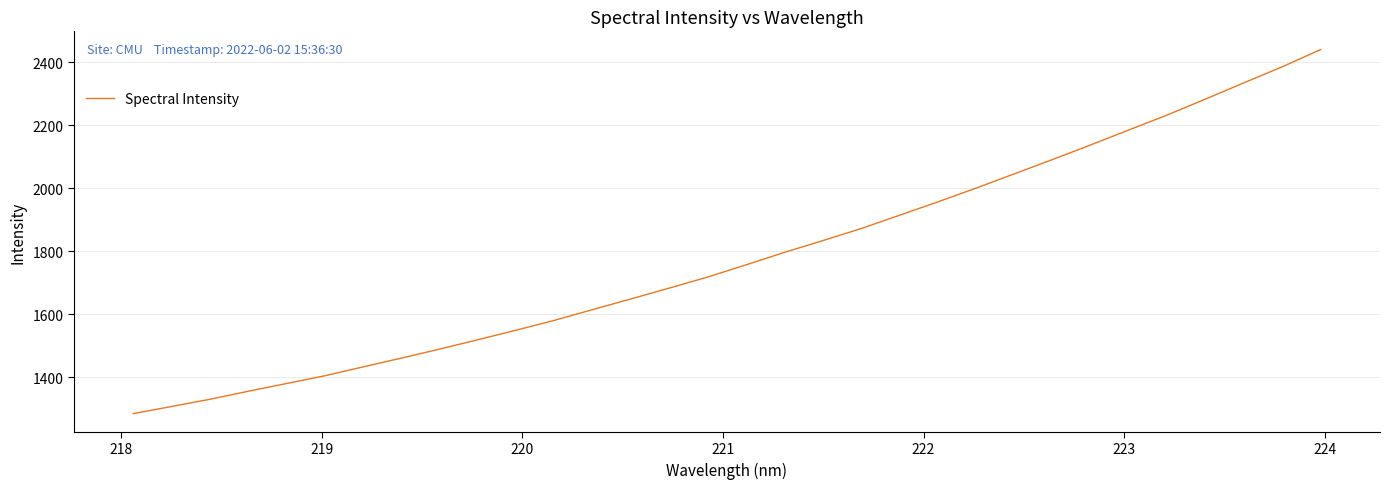

Reading right to left, what are all the values shown in this chart?

2440.3	2385.6	2334.9	2283.4	2232.9	2185.4	2137.9	2091.3	2045.6	2000.4	1956.6	1914.1	1872.0	1833.7	1796.4	1756.9	1718.3	1683.2	1648.8	1614.9	1580.7	1549.3	1519.0	1489.2	1460.4	1432.5	1404.2	1379.5	1355.0	1329.5	1306.5	1283.9